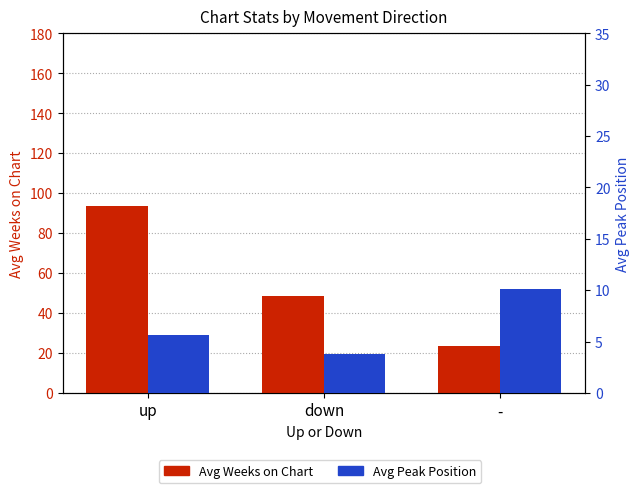

What is the label of the 2nd bar from the right?

down